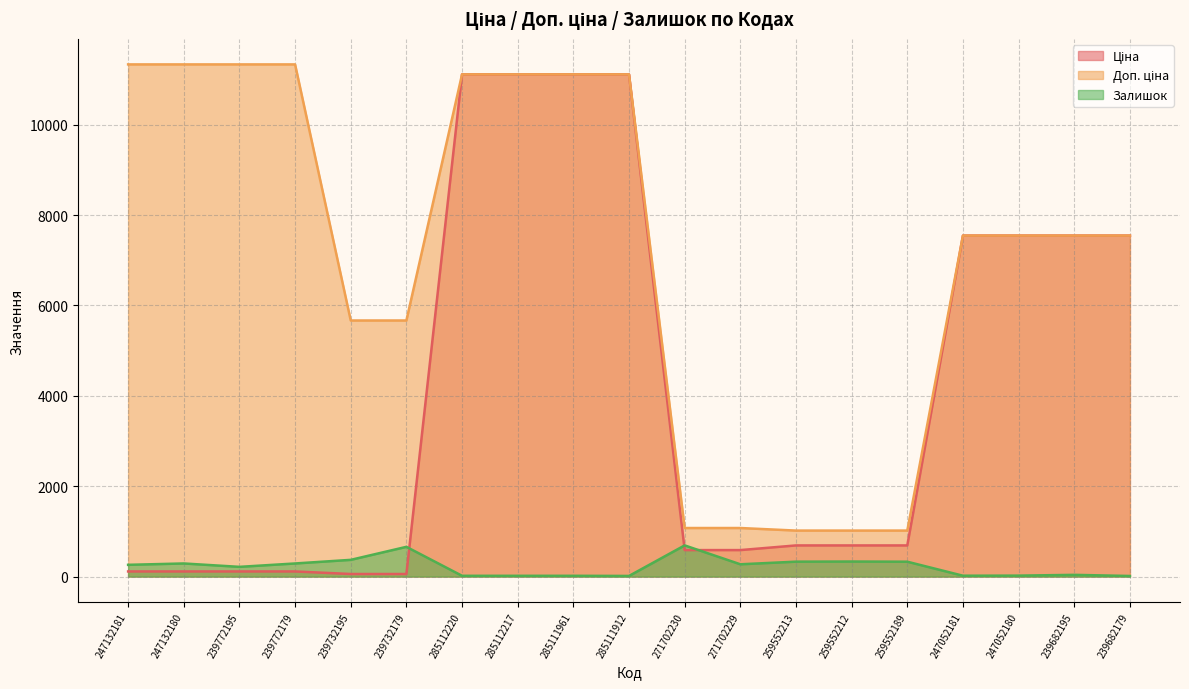

At how many categories does at least one series exceed 7945?

8